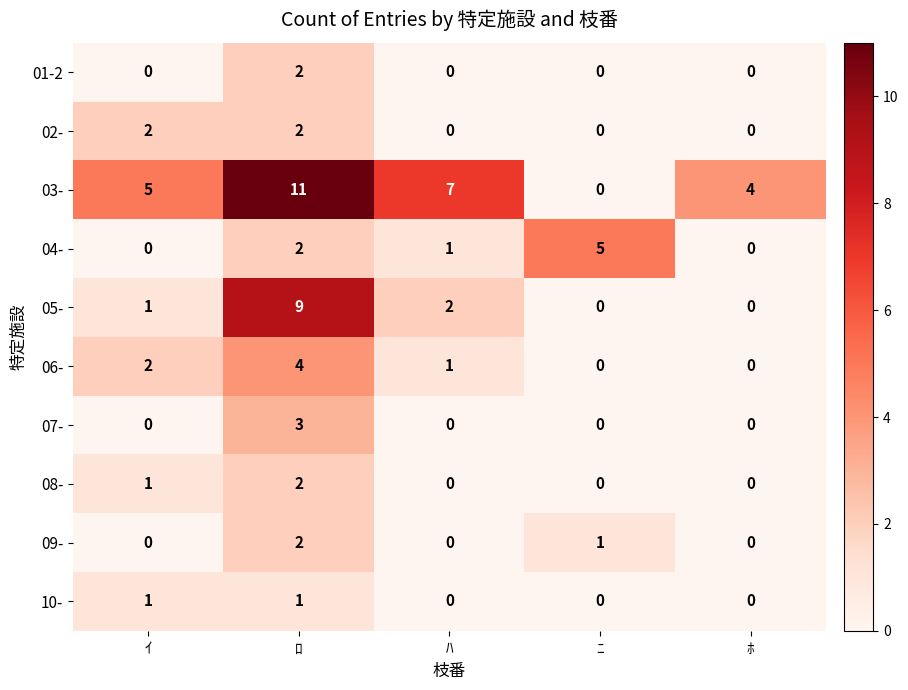

The value of 06- at ﾊ is 1. True or false?

True